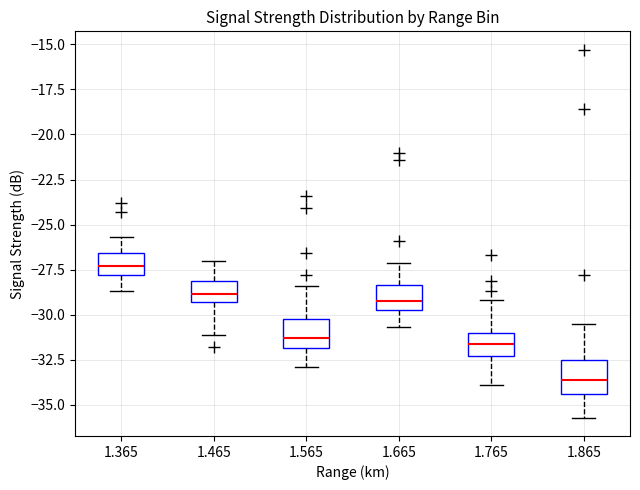

Reading left to right, read every box against the y-axis: the position of its median line, the range the box covers, and the ends of its whiskers. The values are not printed on the chart, so give them approximately, as read against the axis.

1.365: median -27.5, box -28.0 to -26.5, whiskers -28.5 to -25.5
1.465: median -29.0, box -29.5 to -28.0, whiskers -31.0 to -27.0
1.565: median -31.5, box -32.0 to -30.0, whiskers -33.0 to -28.5
1.665: median -29.0, box -29.5 to -28.5, whiskers -30.5 to -27.0
1.765: median -31.5, box -32.5 to -31.0, whiskers -34.0 to -29.0
1.865: median -33.5, box -34.5 to -32.5, whiskers -35.5 to -30.5